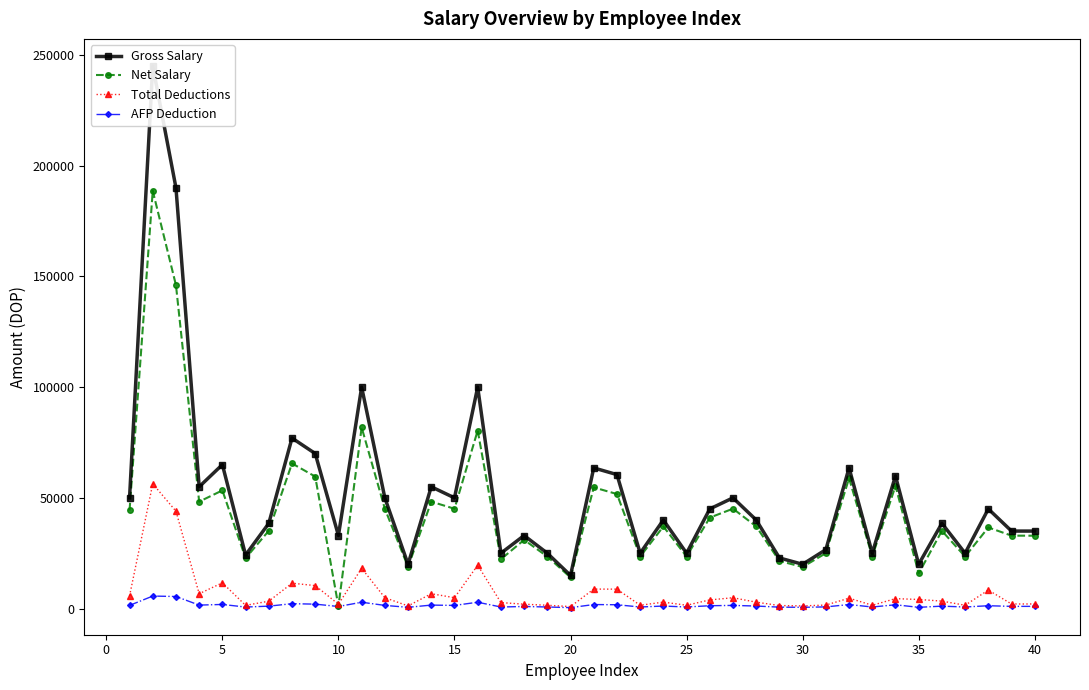

How many lines are shown in the chart?

4